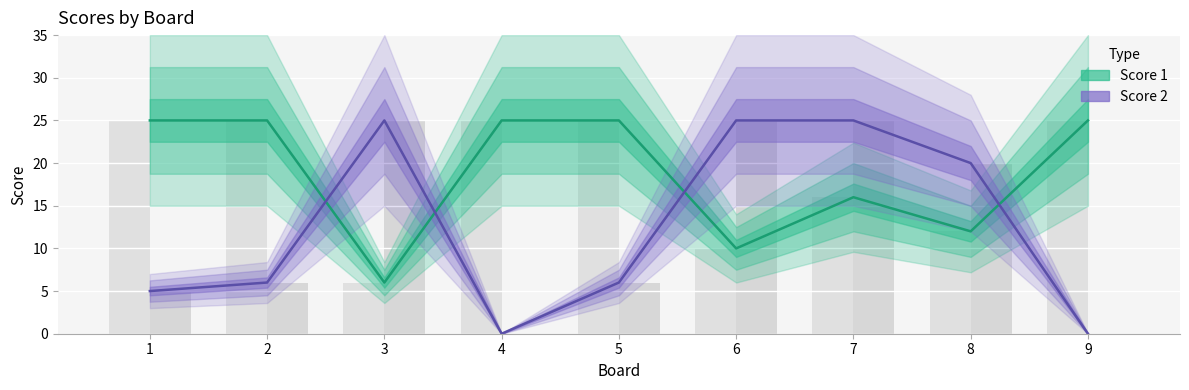

What is the average value of the Score 2 series?

12